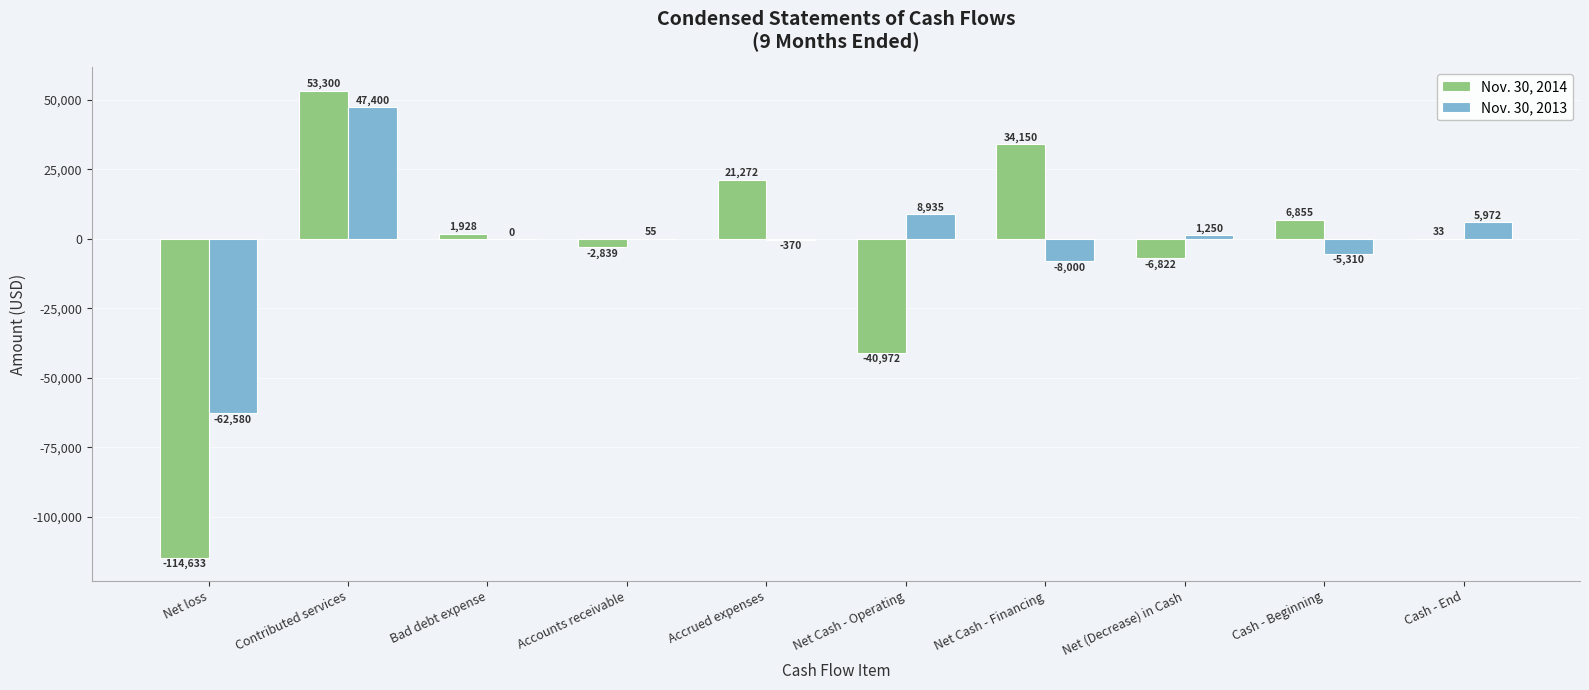

What is the maximum value for Nov. 30, 2013?

47400